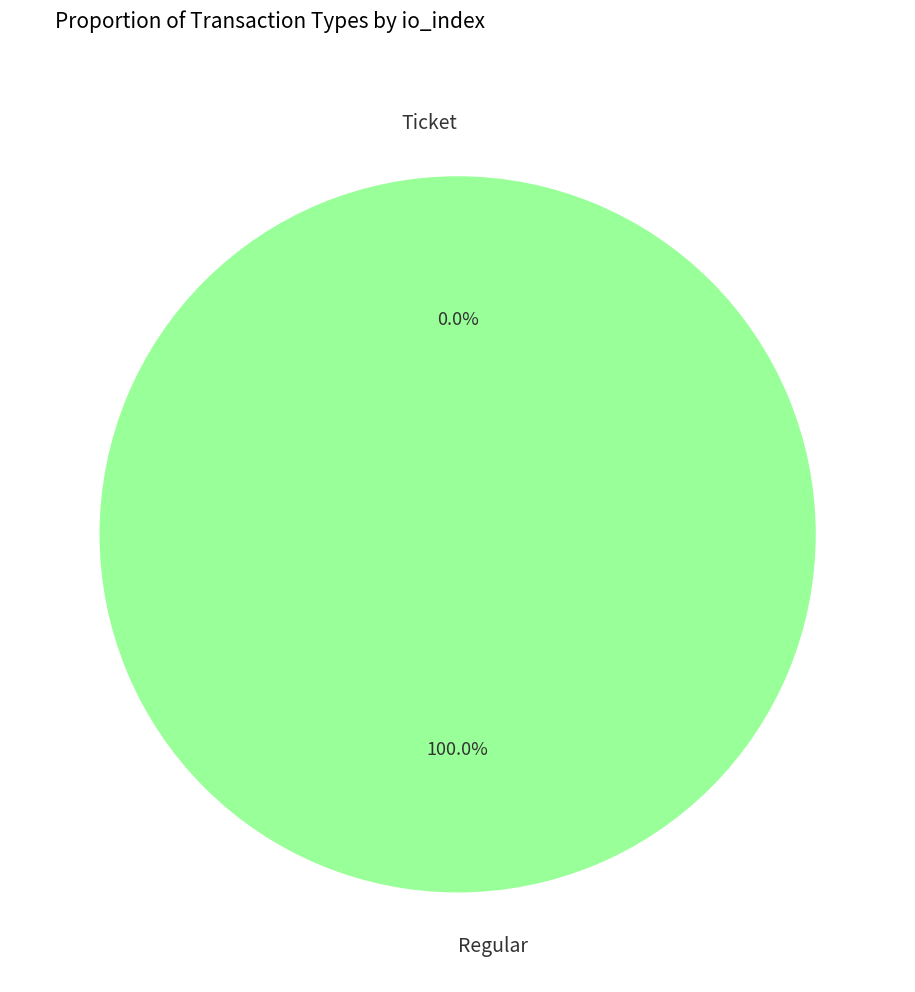

Which slice is the largest?

Regular